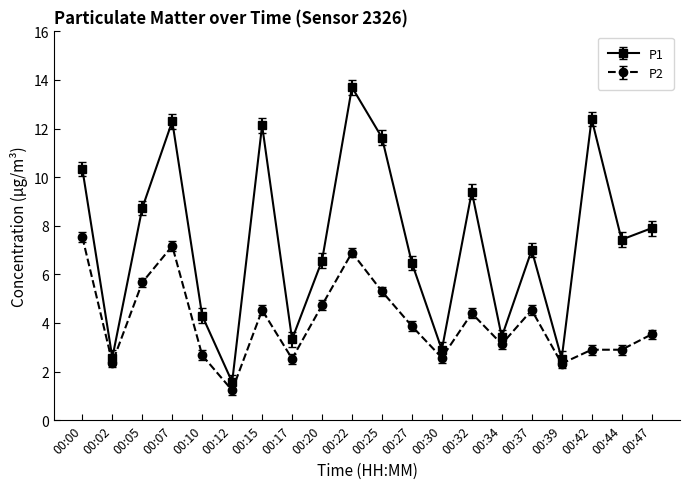

True or false: P2 and P1 cross at least once.

False